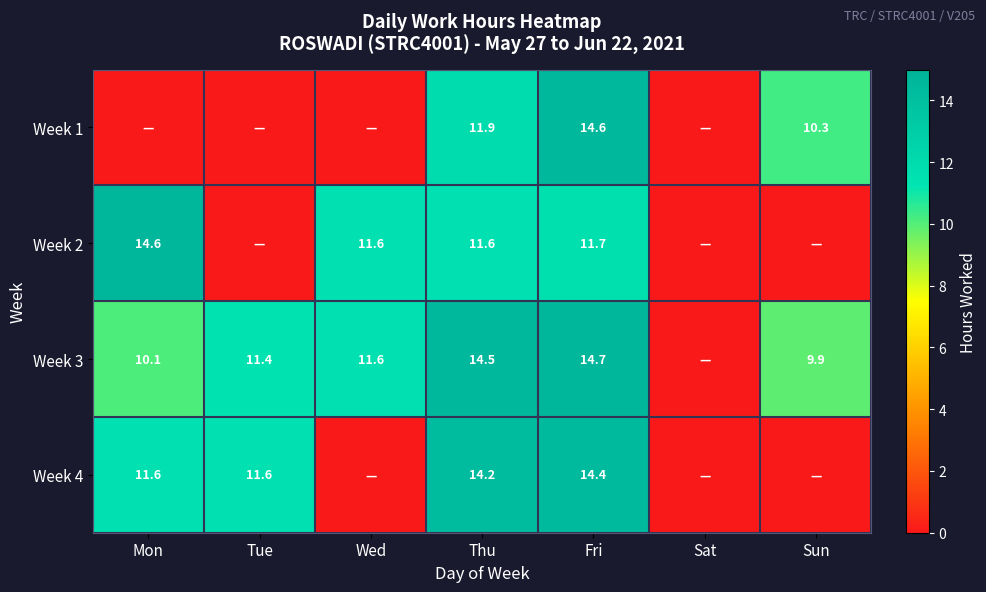

What is the total value across all series at Fri?

55.4